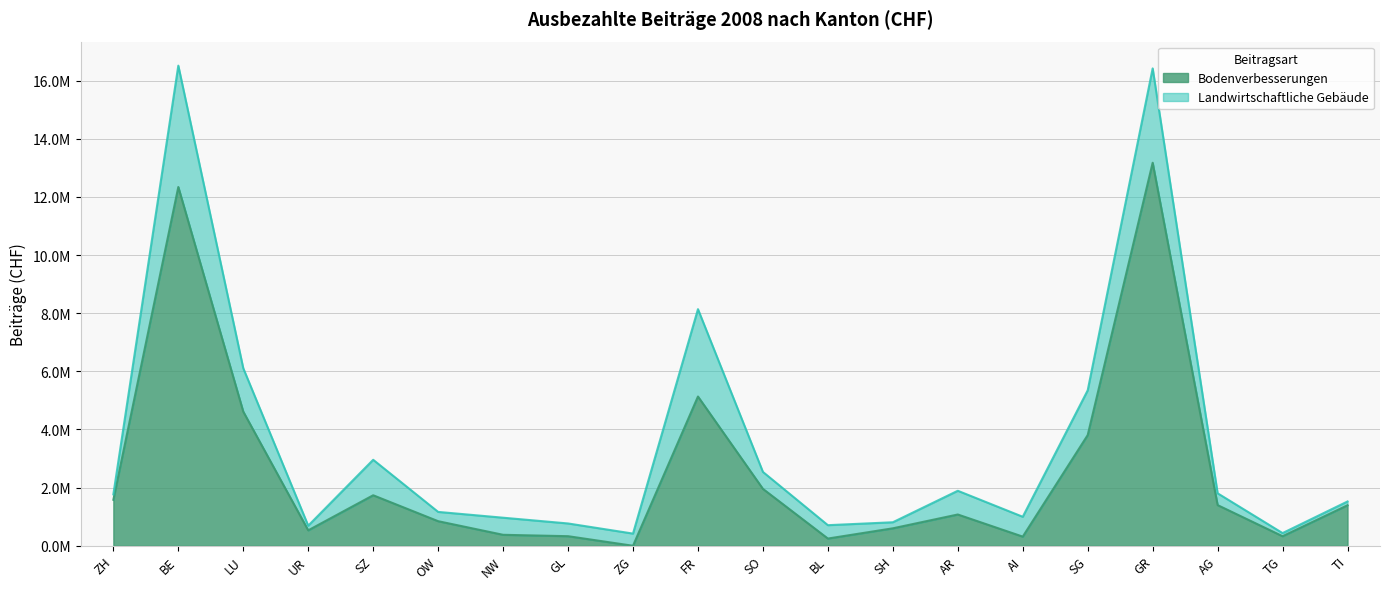

What is the sum of the values at SG and UR?

4337029